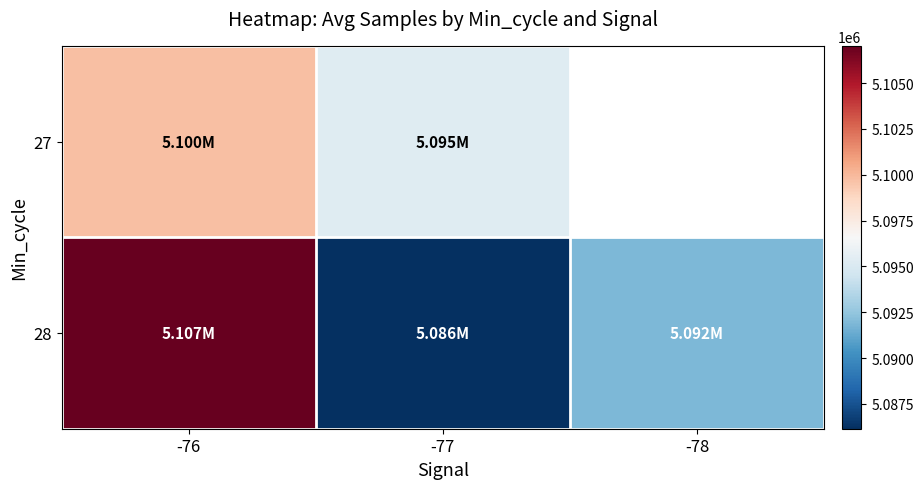

Between -77 and -78, which series saw the biggest shift?

28